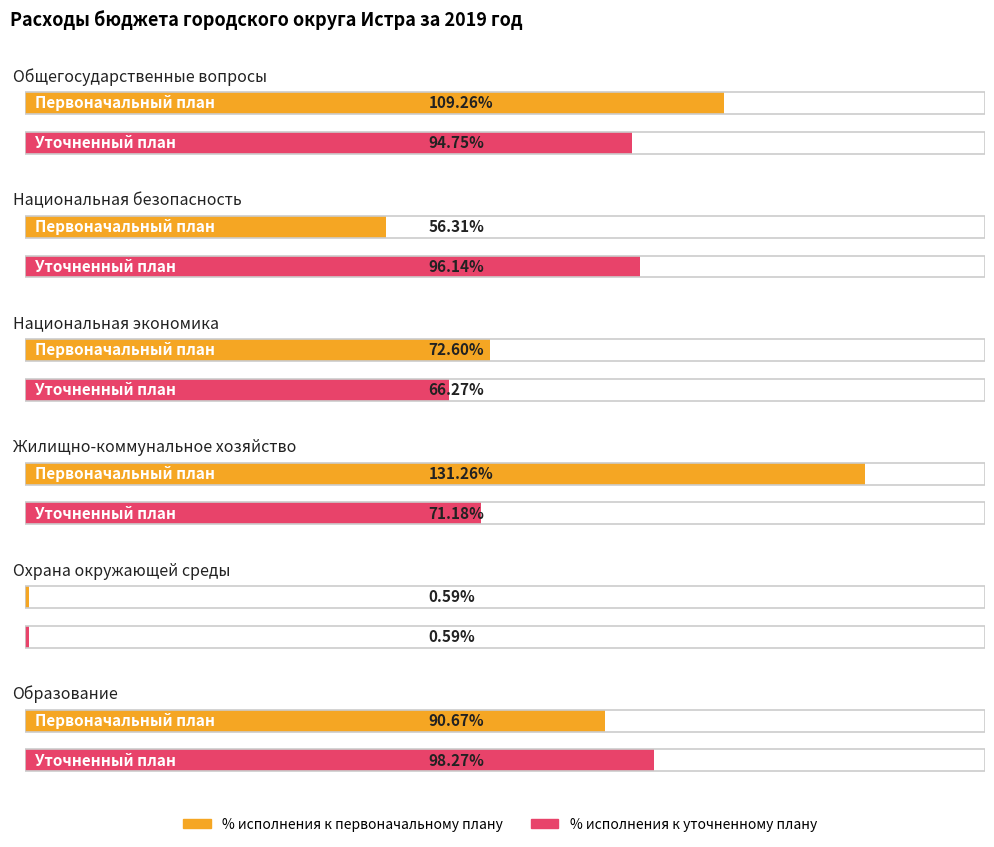

How many groups of bars are there?

6